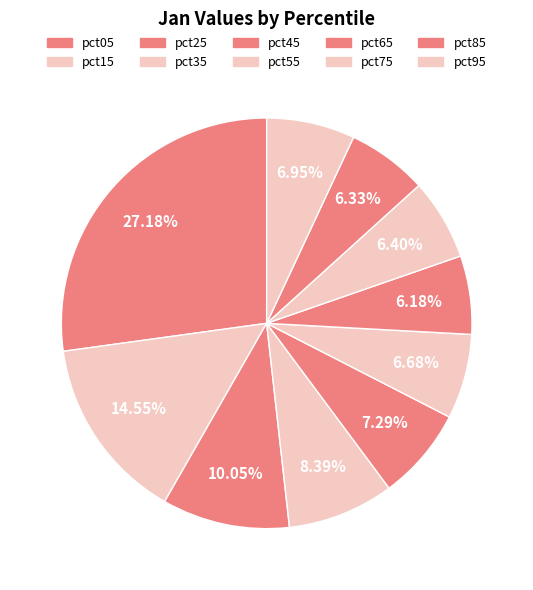

What is the total percentage of pct55 and pct95?

13.6%